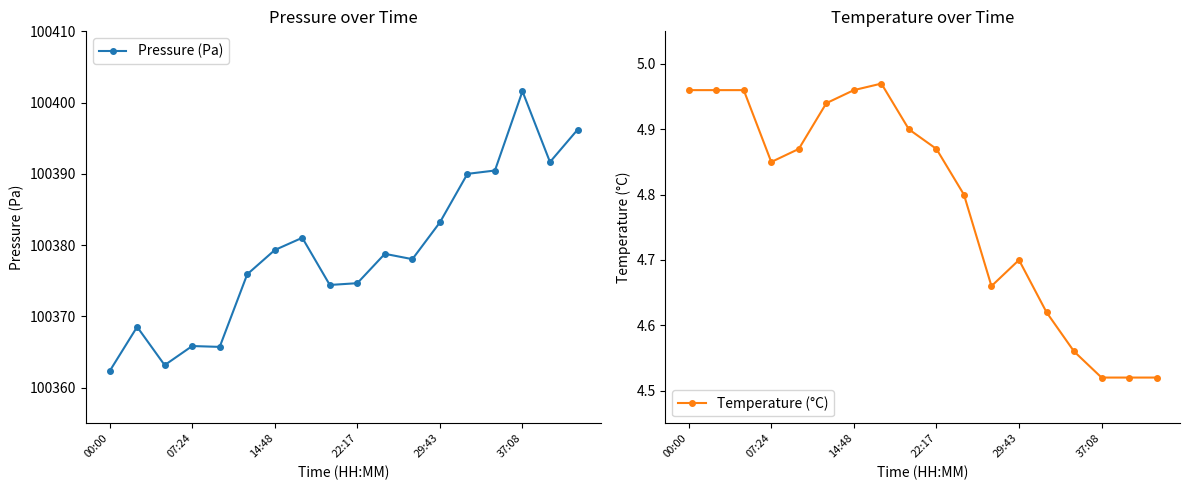

What is the average value of the Temperature (°C) series?

4.8